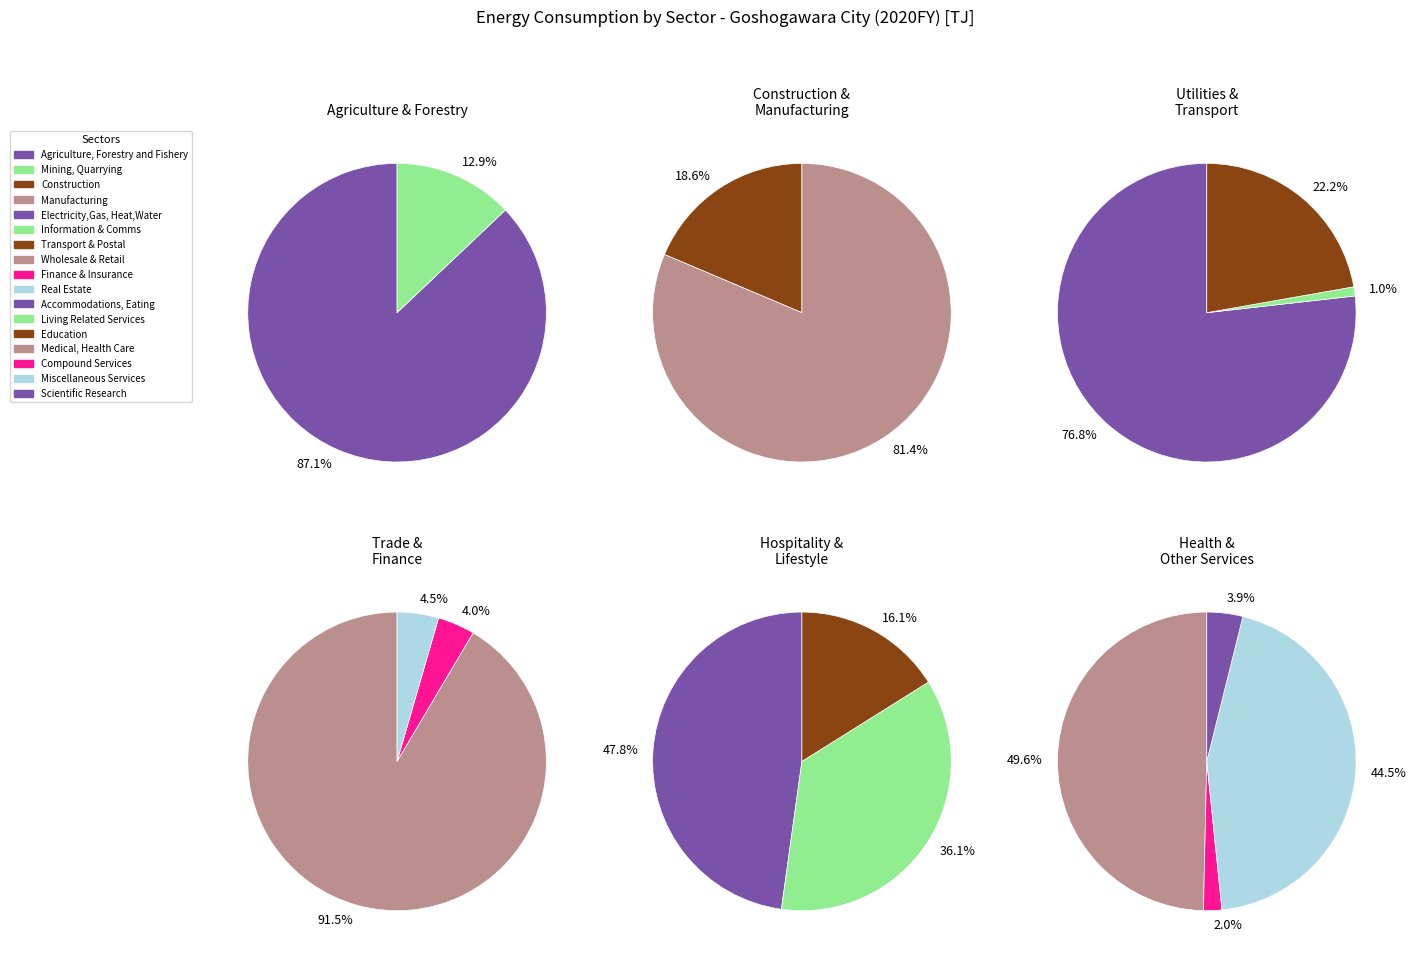

What is the smallest slice in the pie chart?

Information and Communications